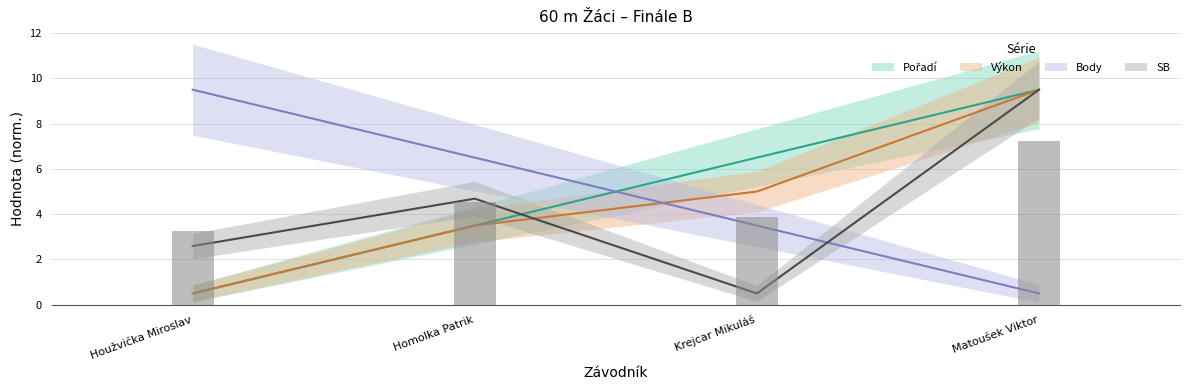

How many data points does each series have?

4